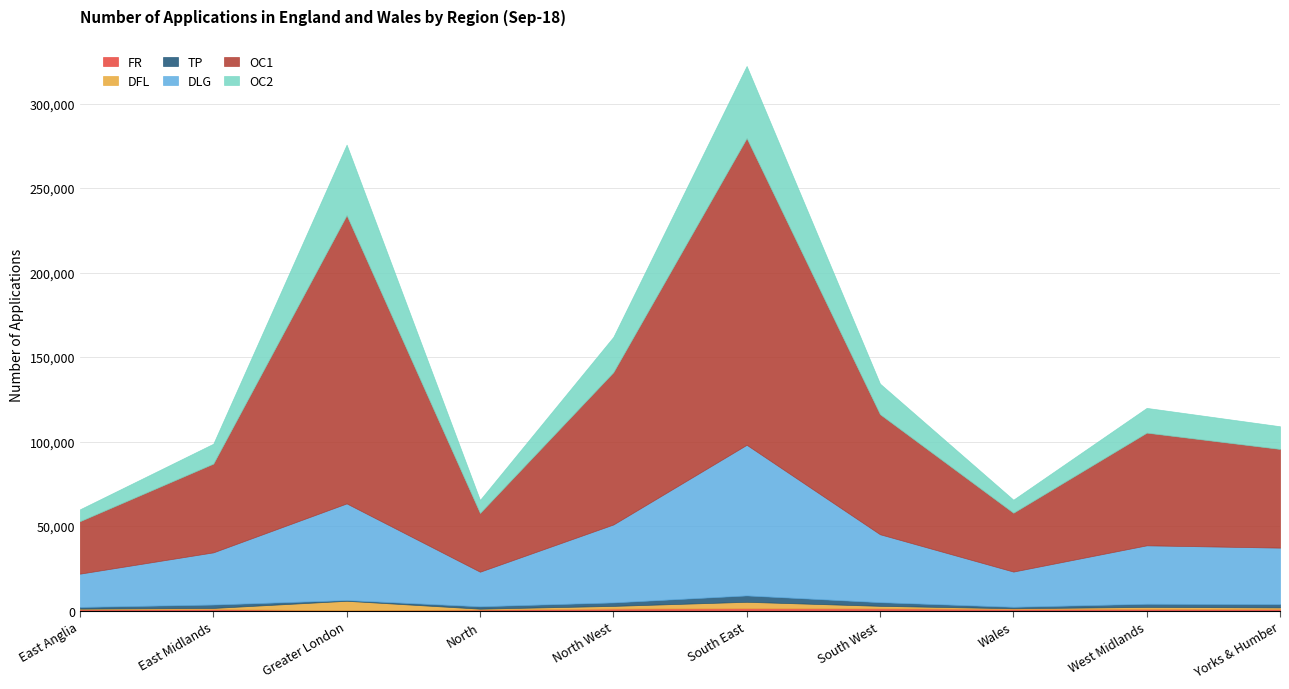

What is the lowest value of the DLG series?

19683